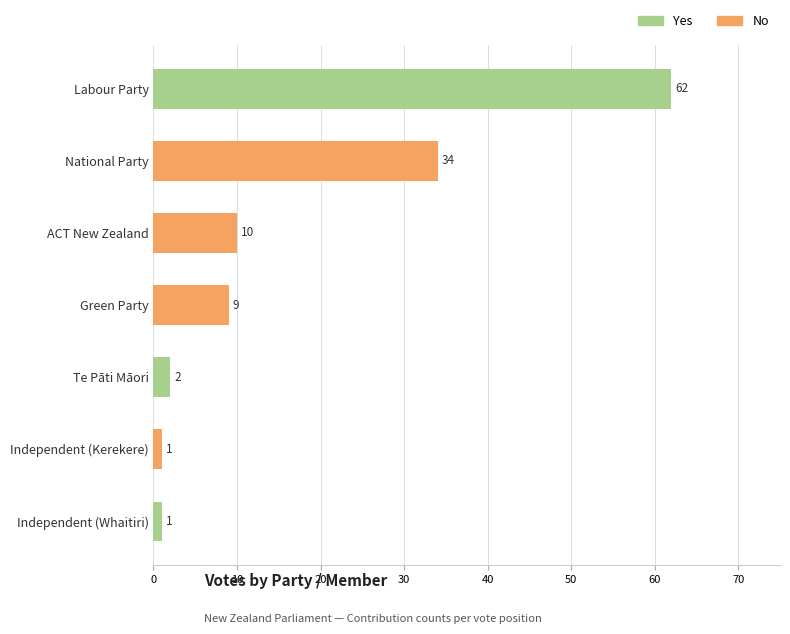

What is the sum of all Yes values?

65